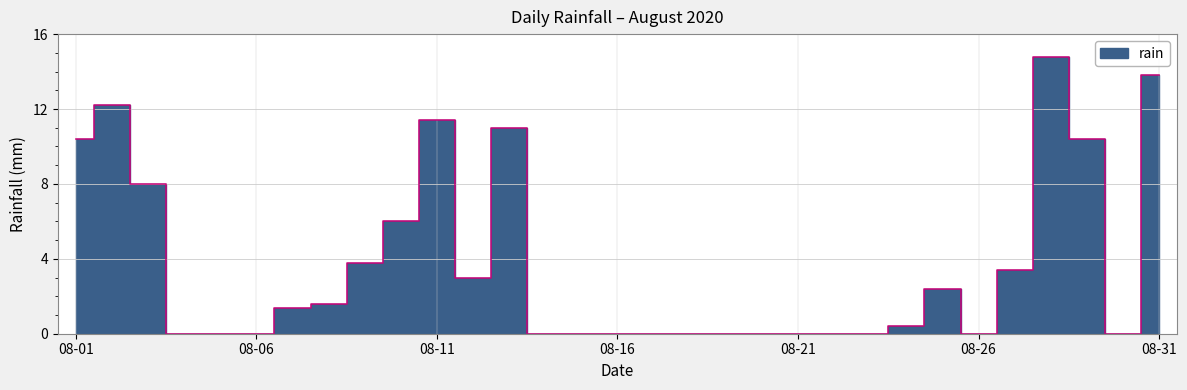

What is the sum of all values?

114.0